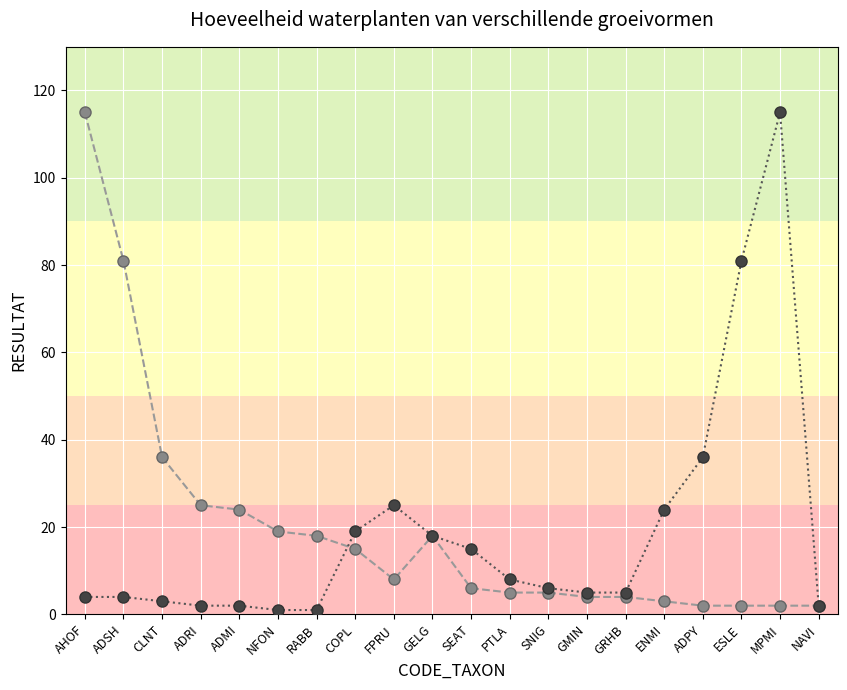

What is the difference between the second highest and minimum values in the Hoeveelheid (natte) oeverplanten series?

79